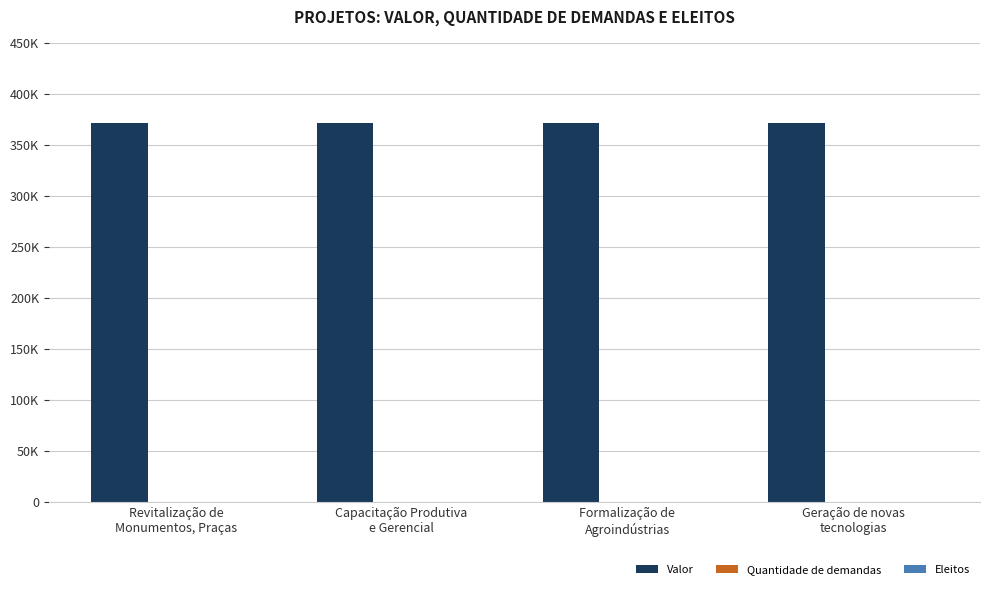

What is the average value of the Quantidade de demandas series?

4.0